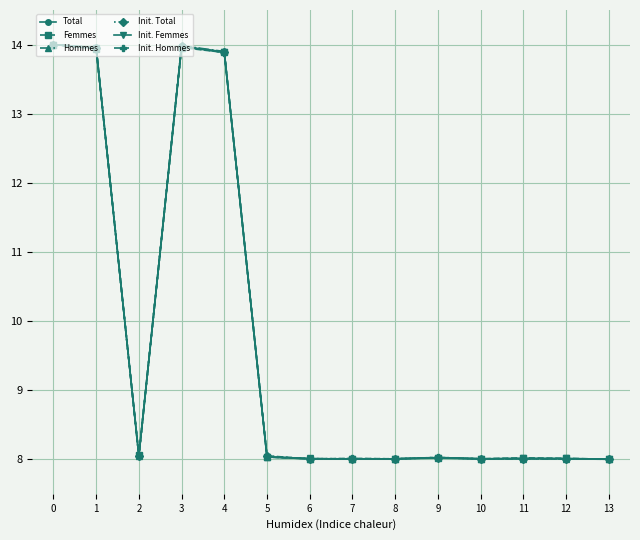

Where is the first local minimum for Init. Femmes?

2